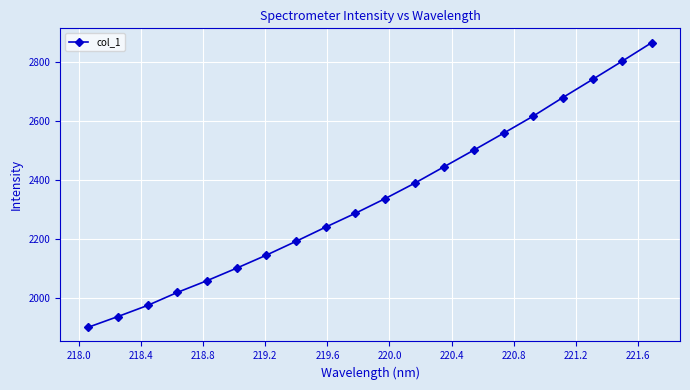

How many series are shown in this chart?

1